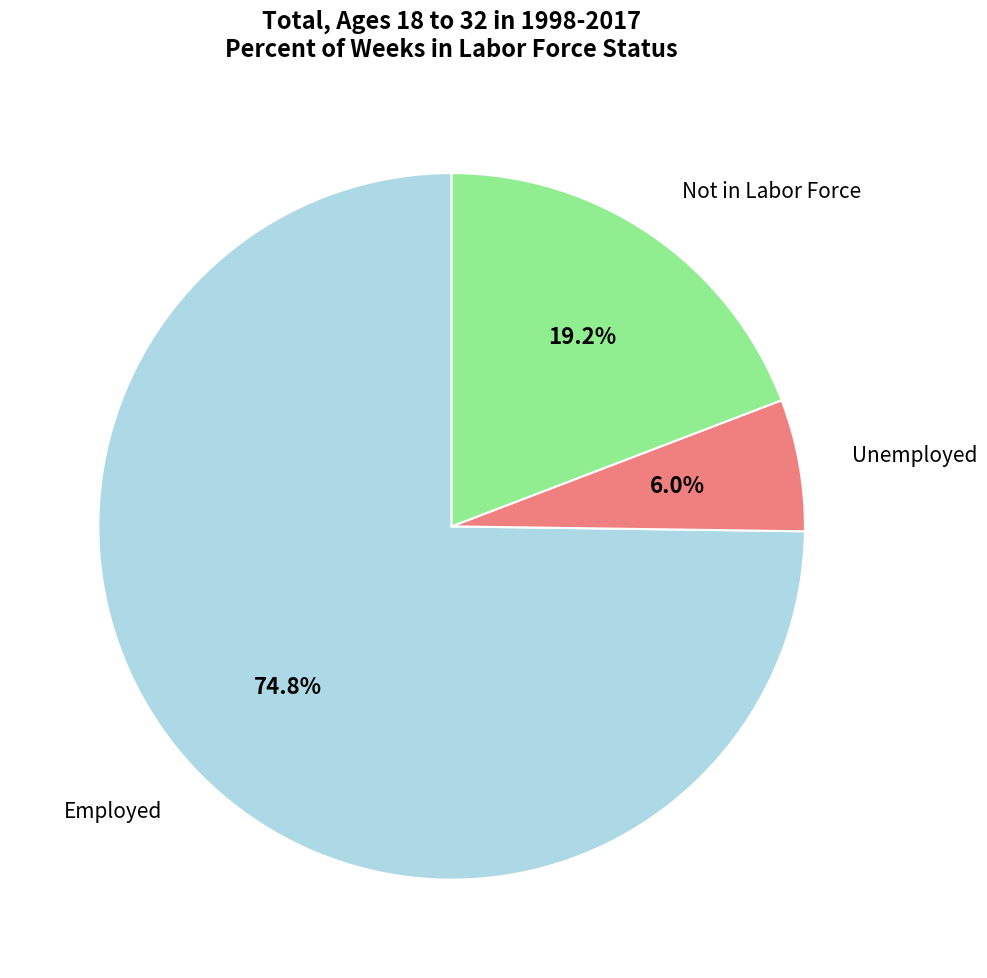

Is there a majority slice in this chart?

Yes